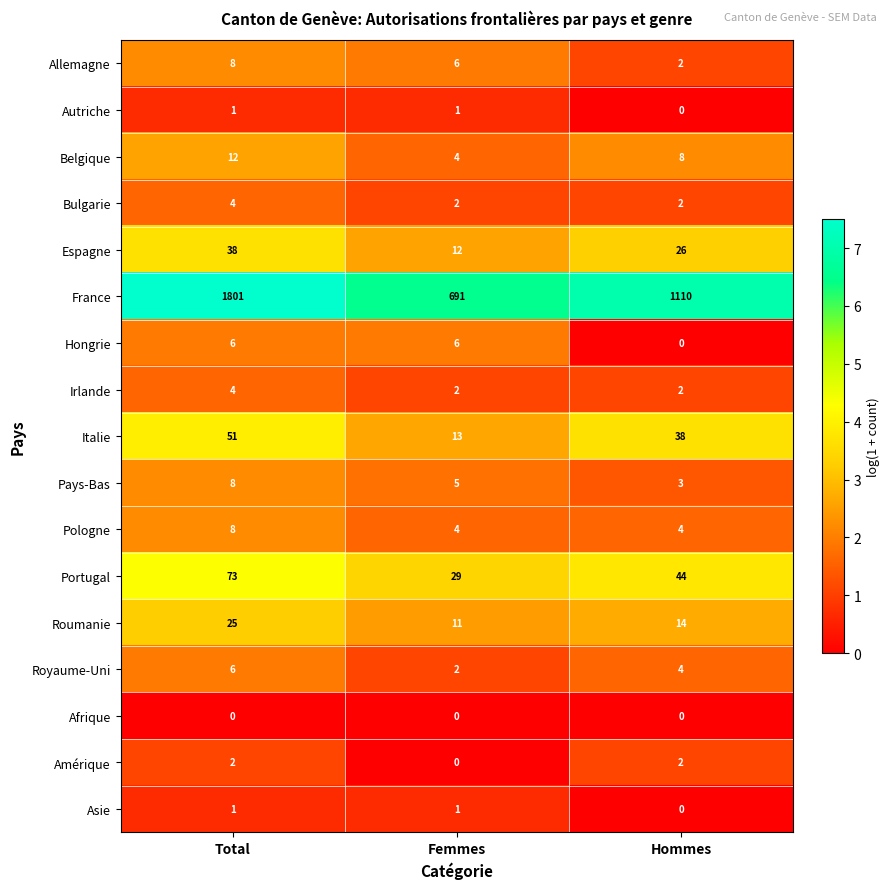

Rank the categories by France value from lowest to highest.

Femmes, Hommes, Total